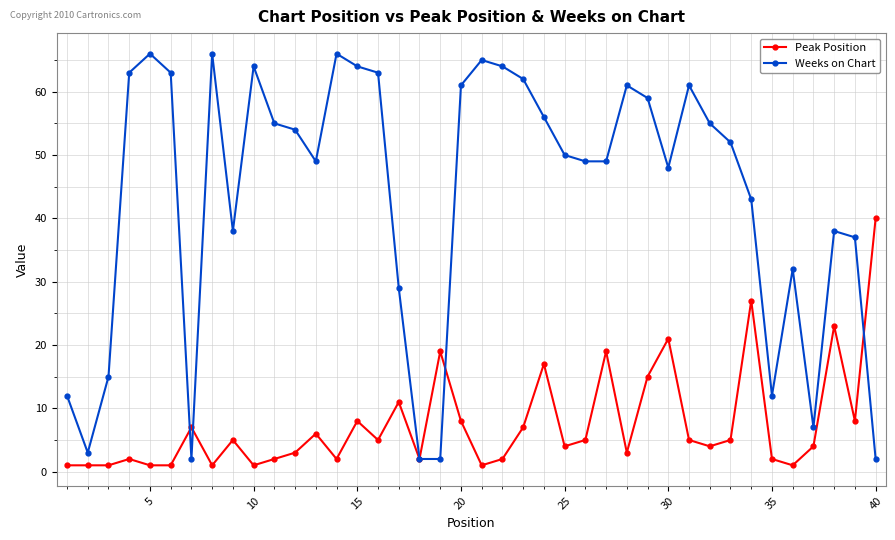

At how many categories does at least one series exceed 13?

34